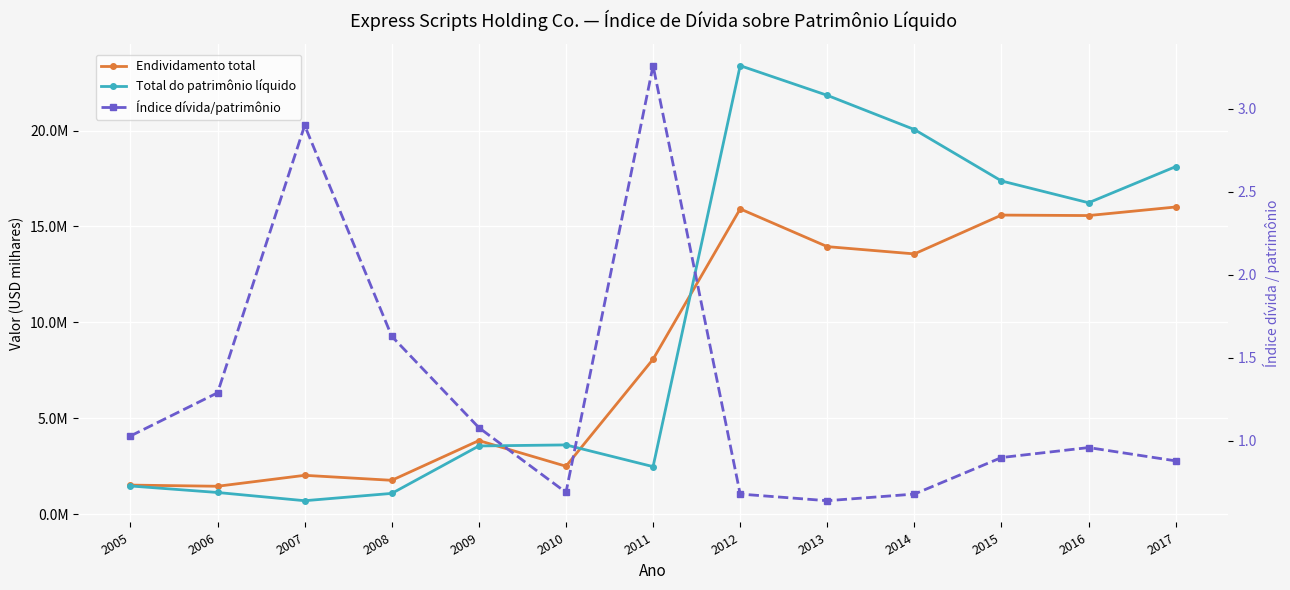

Which category has the lowest value across all series?

2013